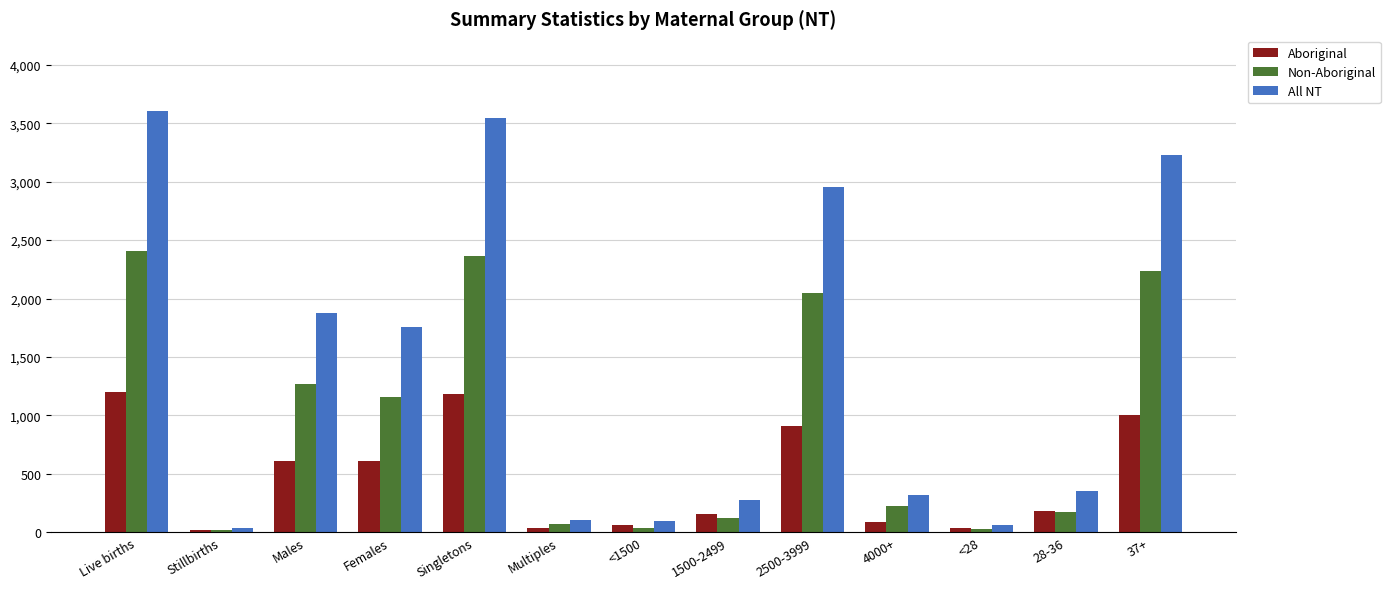

How many bars are there in total?

39